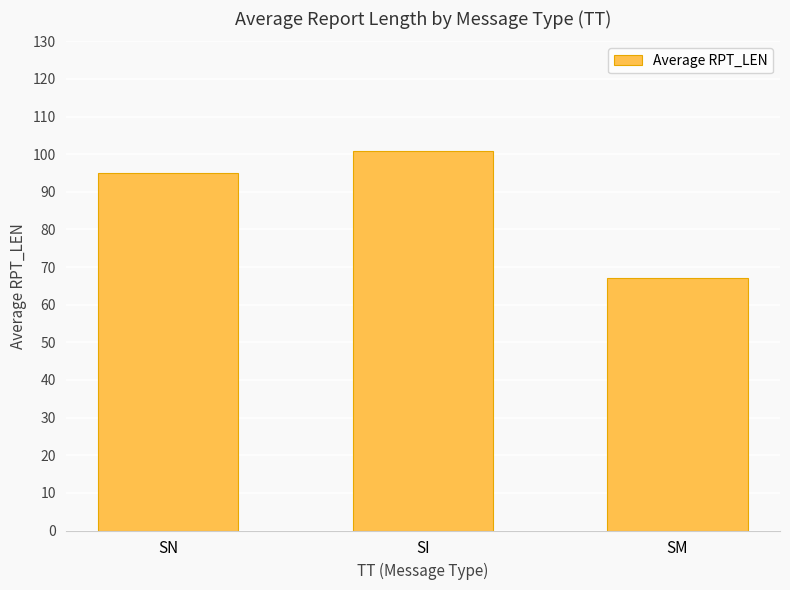

Reading left to right, extract all data points from this chart.

95.0	100.9	67.1